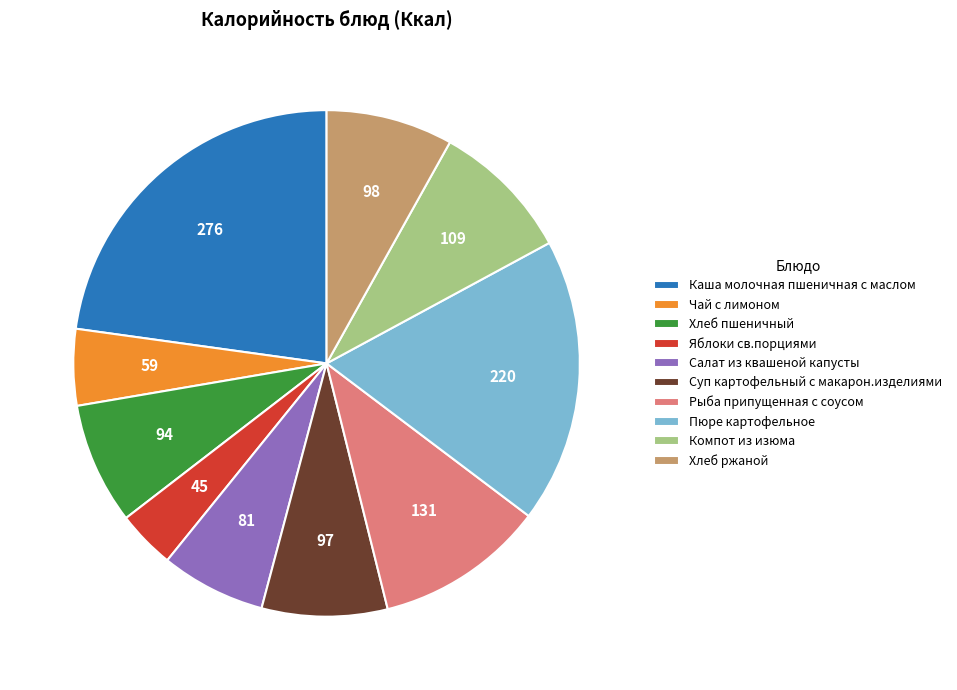

Is it true that Пюре картофельное is 18% of the pie?

True